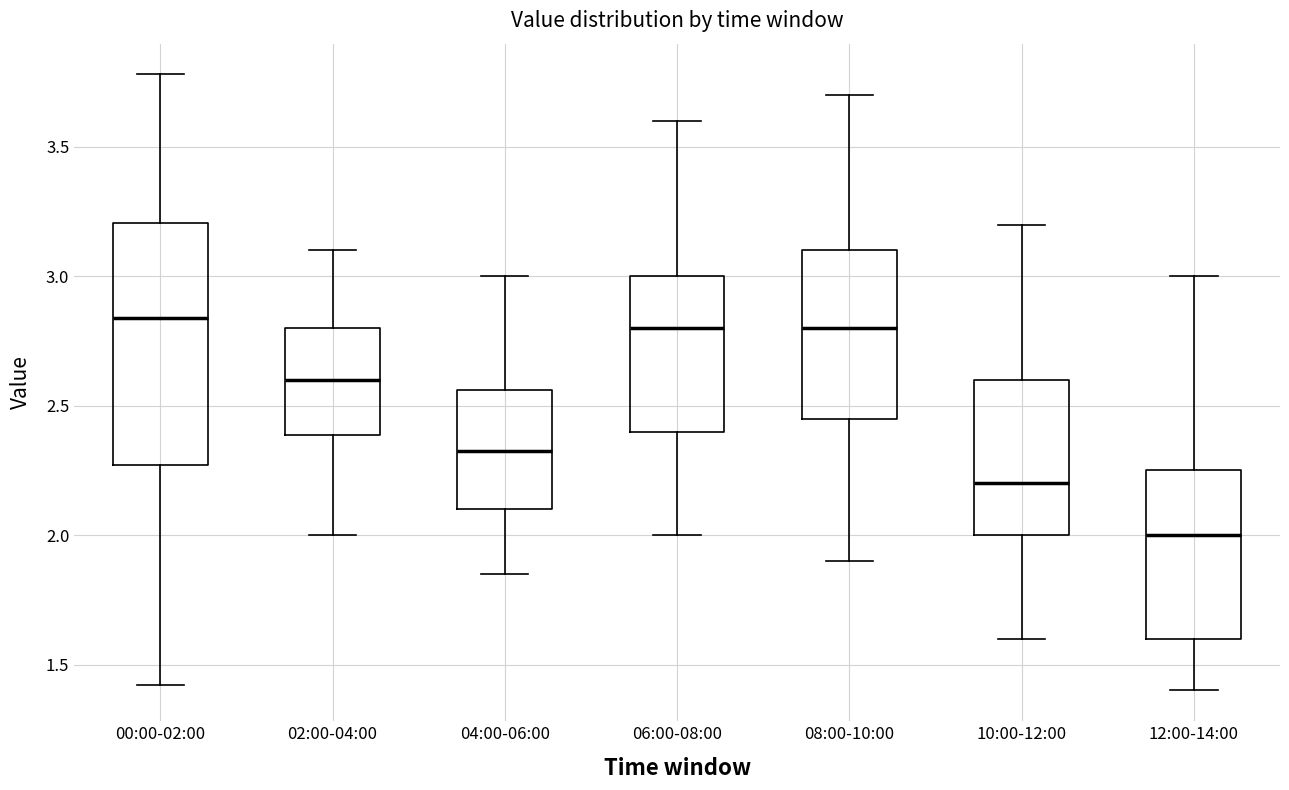

Reading left to right, transcribe this box plot: for each box, give where its median line is, the range the box spans, and where its two whiskers end, as read against the y-axis. The values are not printed on the chart, so give them approximately, as read against the axis.

00:00-02:00: median 2.85, box 2.25 to 3.20, whiskers 1.40 to 3.80
02:00-04:00: median 2.60, box 2.40 to 2.80, whiskers 2.00 to 3.10
04:00-06:00: median 2.35, box 2.10 to 2.55, whiskers 1.85 to 3.00
06:00-08:00: median 2.80, box 2.40 to 3.00, whiskers 2.00 to 3.60
08:00-10:00: median 2.80, box 2.45 to 3.10, whiskers 1.90 to 3.70
10:00-12:00: median 2.20, box 2.00 to 2.60, whiskers 1.60 to 3.20
12:00-14:00: median 2.00, box 1.60 to 2.25, whiskers 1.40 to 3.00